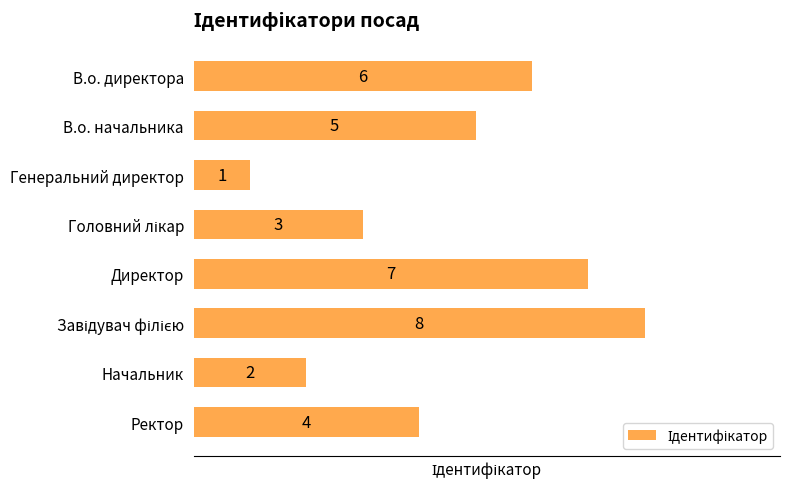

Which category has the lowest value across all series?

Генеральний директор